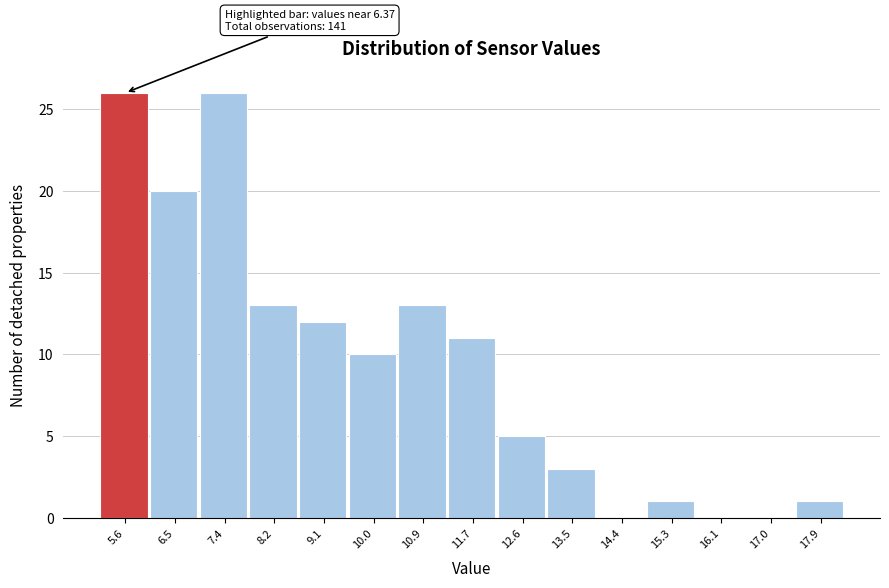

Reading left to right, what are all the values shown in this chart?

5.6=26	6.5=20	7.4=26	8.2=13	9.1=12	10.0=10	10.9=13	11.7=11	12.6=5	13.5=3	14.4=0	15.3=1	16.1=0	17.0=0	17.9=1